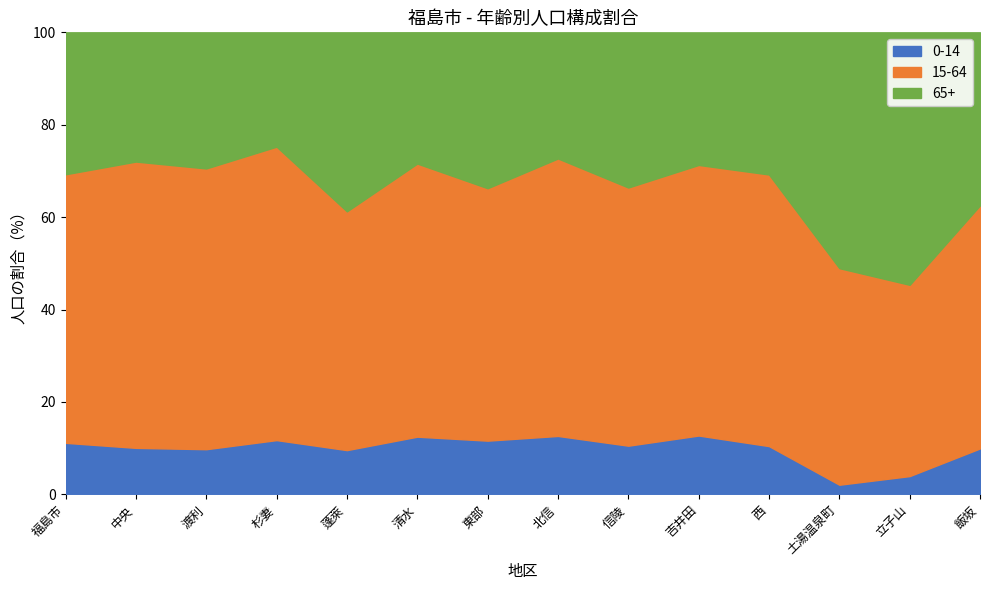

At how many categories does at least one series exceed 24?

14